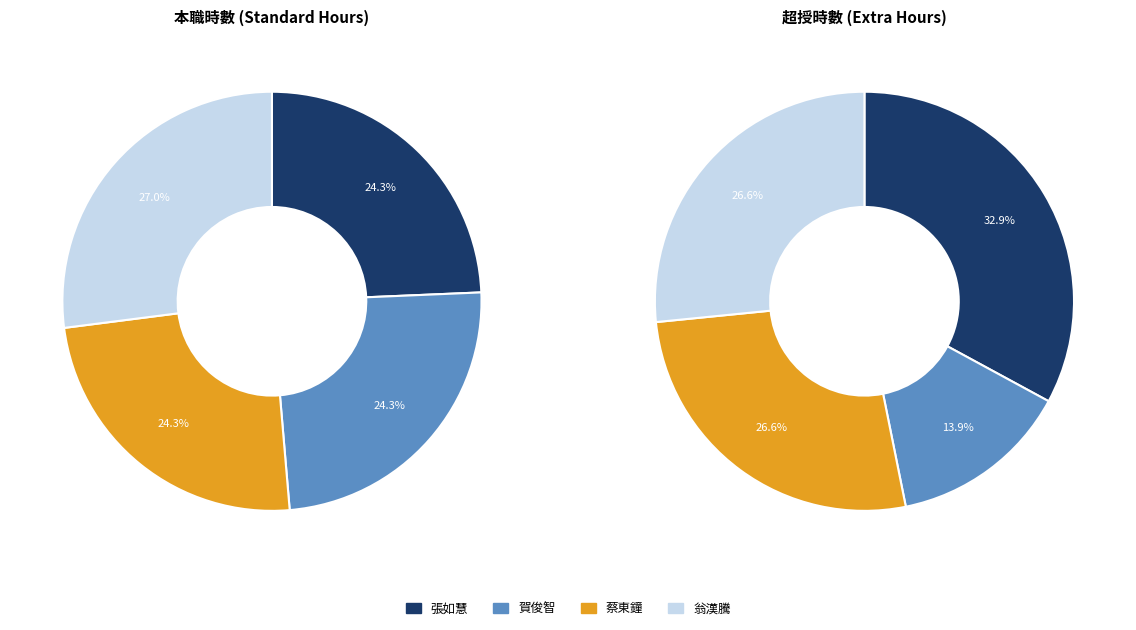

Between 賀俊智 and 翁漢騰, which is larger?

翁漢騰